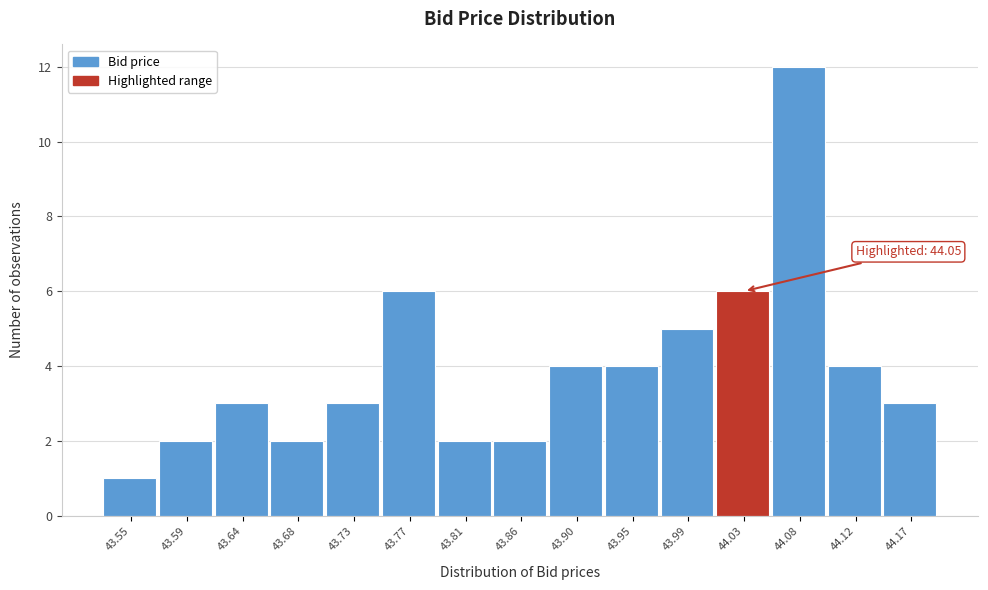

Reading right to left, extract all data points from this chart.

3	4	12	6	5	4	4	2	2	6	3	2	3	2	1